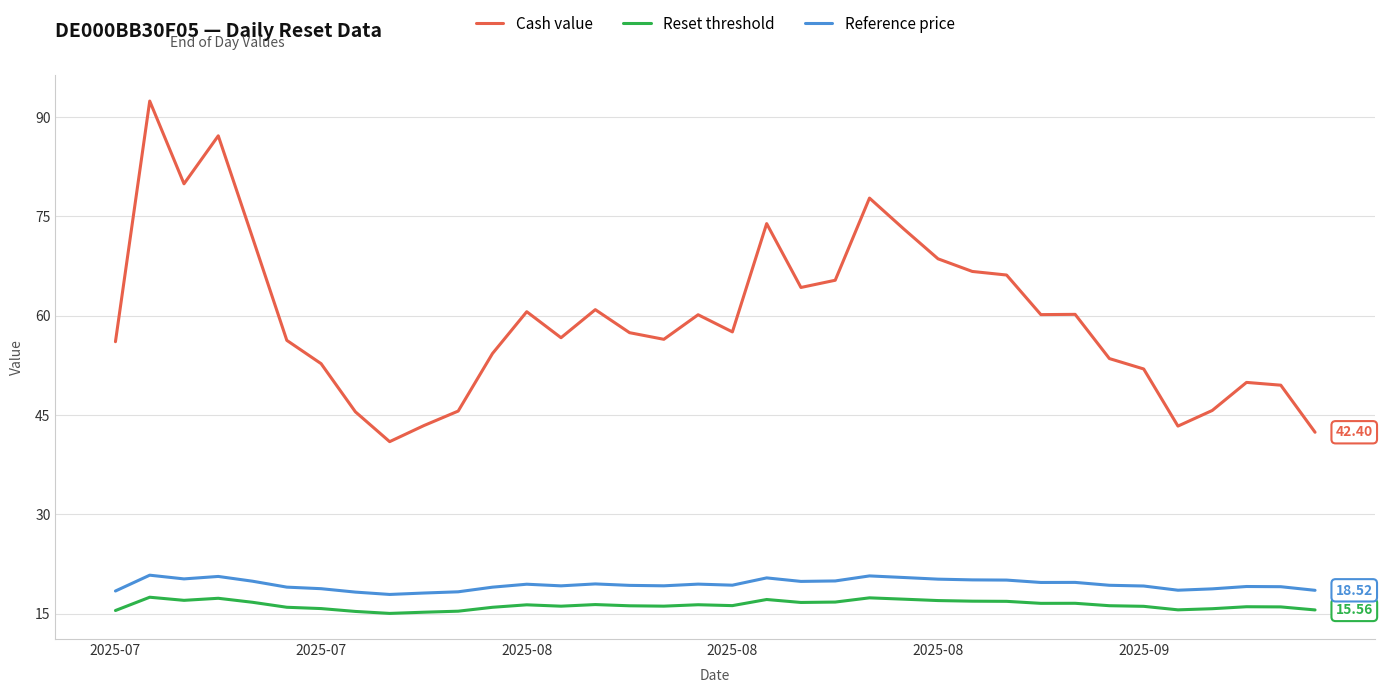

What is the sum of all Reference price values?

698.3